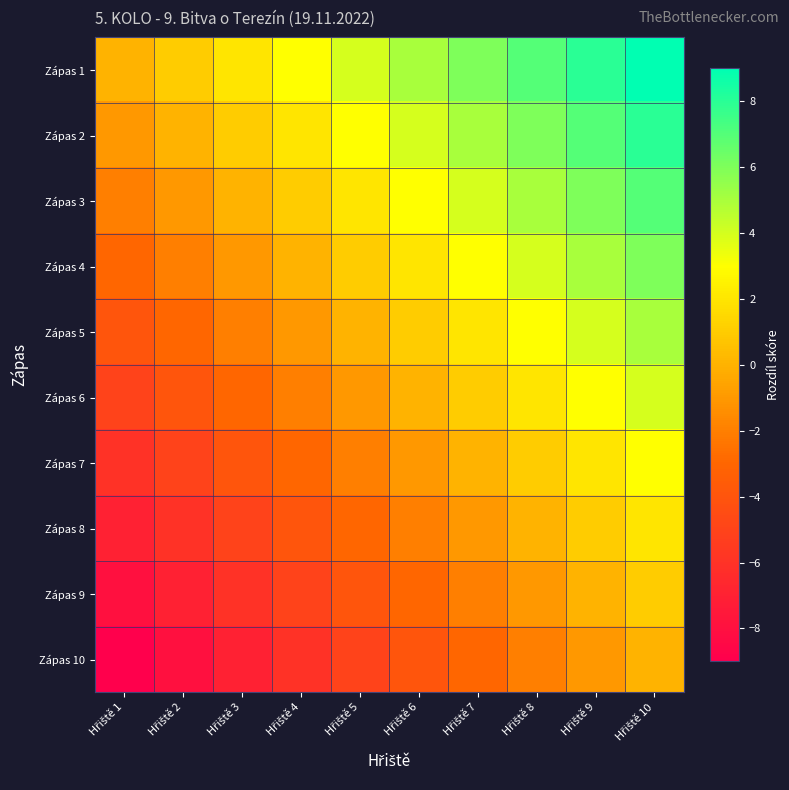

Rank the series at Hřiště 5 from highest to lowest value.

Zápas 1, Zápas 2, Zápas 3, Zápas 4, Zápas 5, Zápas 6, Zápas 7, Zápas 8, Zápas 9, Zápas 10